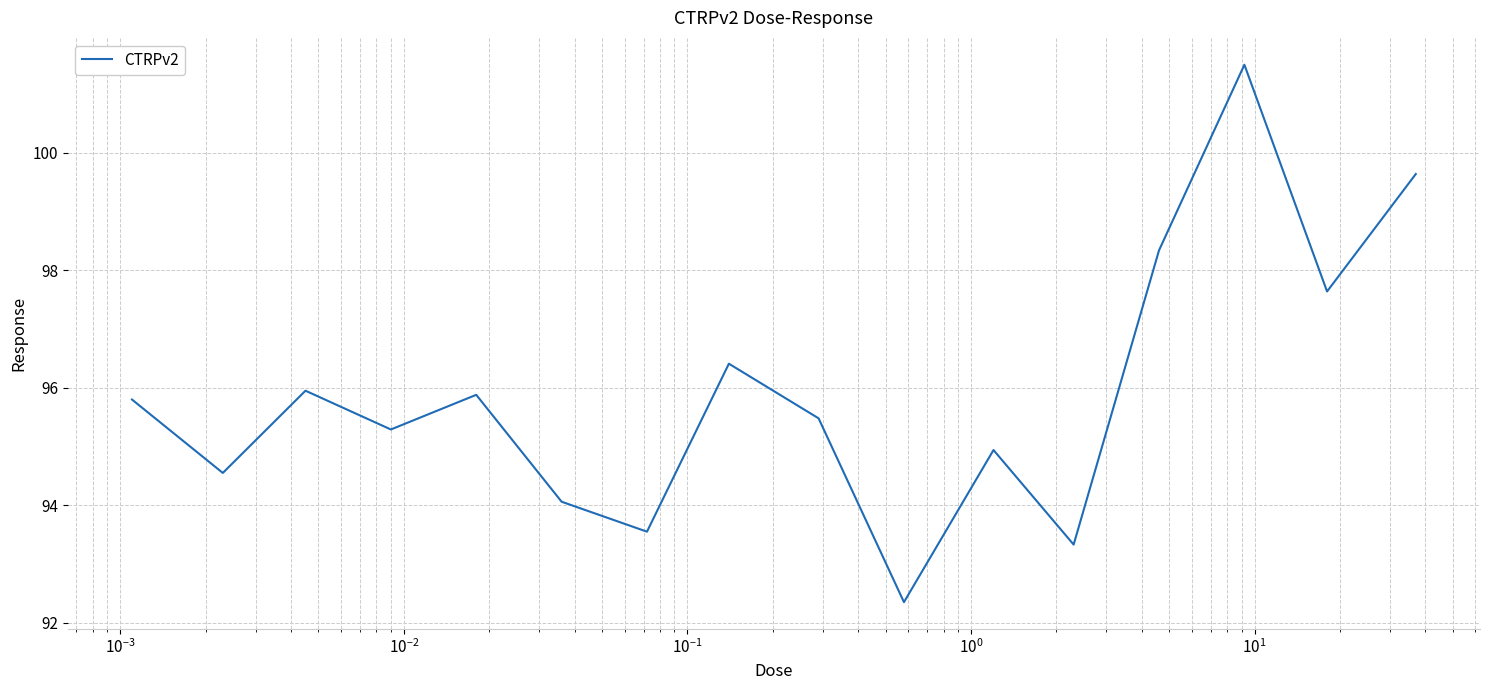

What is the greatest value displayed?

101.5